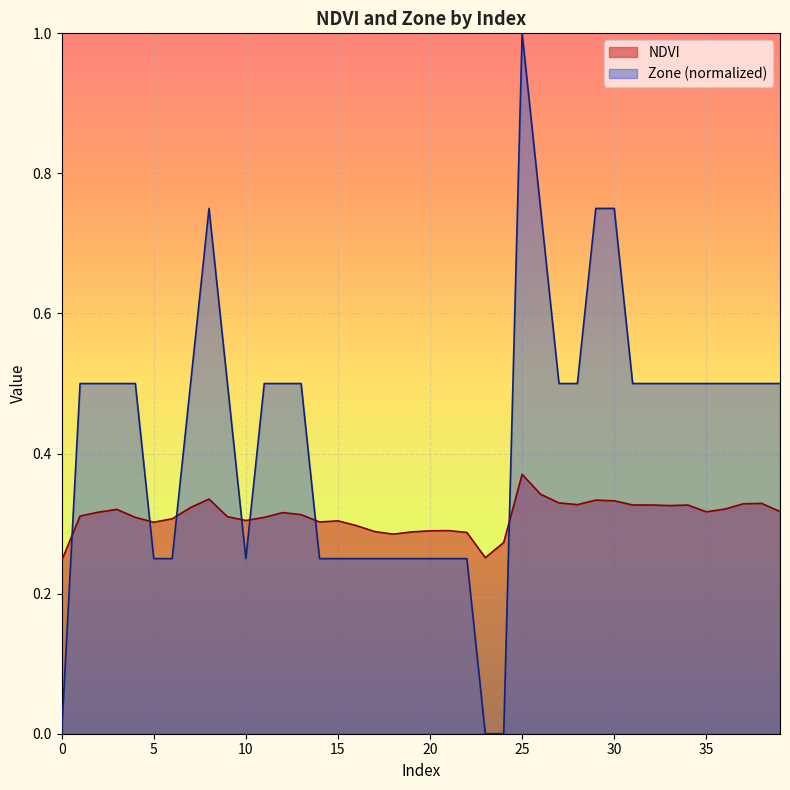

How many data points does each series have?

40